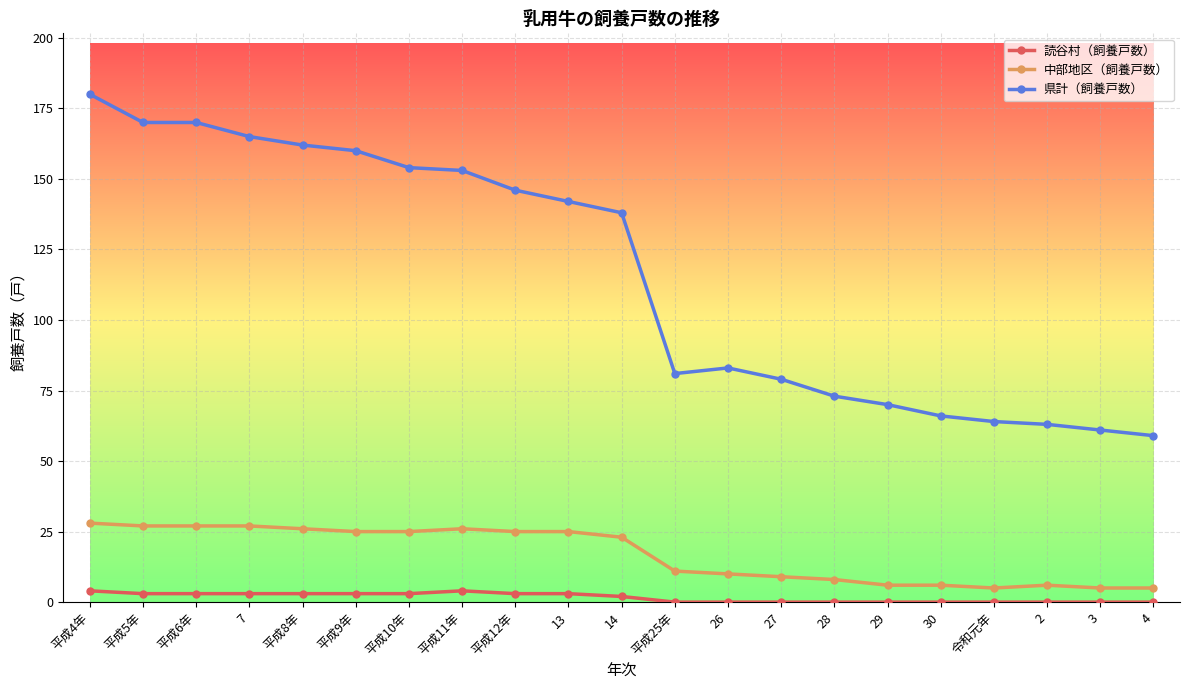

What are all the series names shown in the legend?

読谷村（飼養戸数）, 中部地区（飼養戸数）, 県計（飼養戸数）